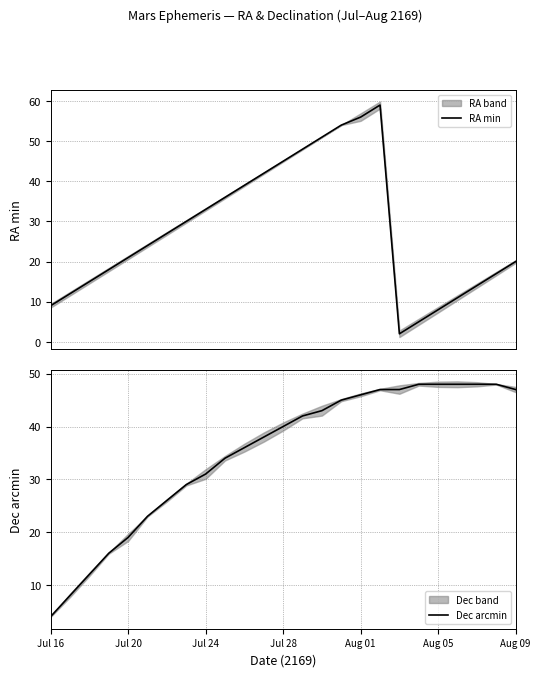

True or false: Dec arcmin has a value of 70 at Aug 01.

False